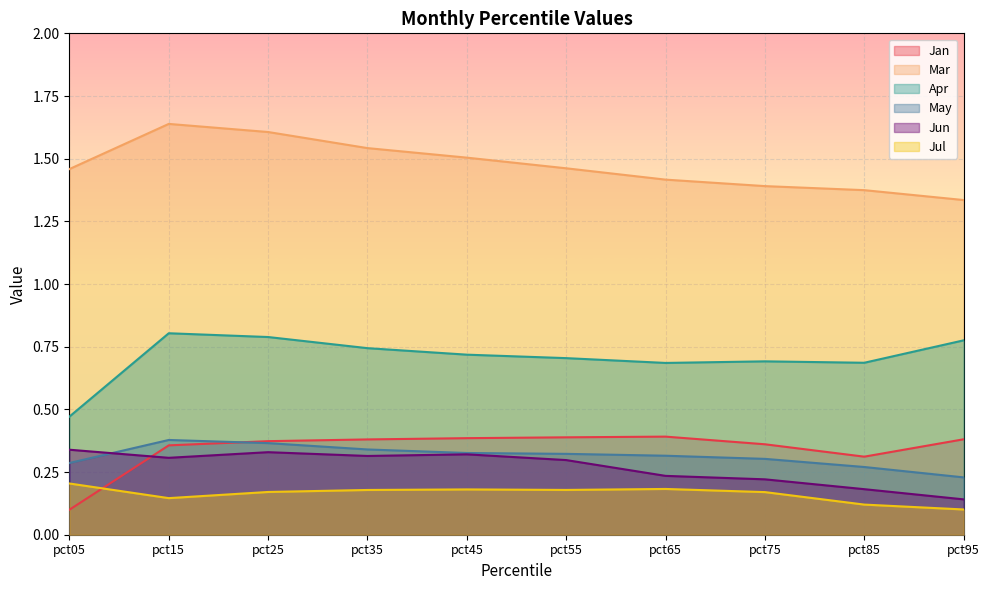

True or false: May and Jul intersect in this chart.

False